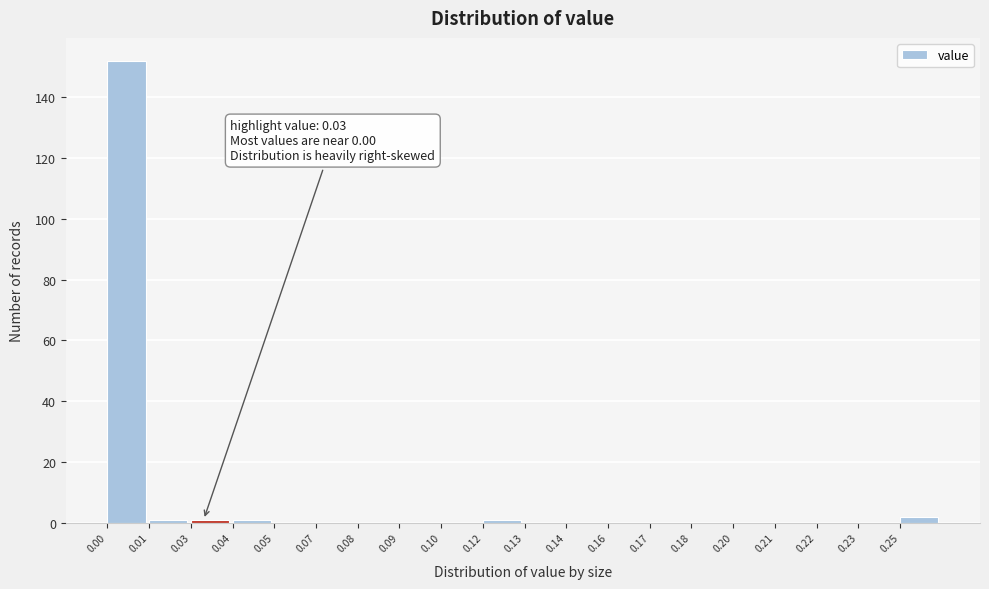

Reading right to left, list all the values displayed in this chart.

0.25=2	0.23=0	0.22=0	0.21=0	0.20=0	0.18=0	0.17=0	0.16=0	0.14=0	0.13=0	0.12=1	0.10=0	0.09=0	0.08=0	0.07=0	0.05=0	0.04=1	0.03=1	0.01=1	0.00=152